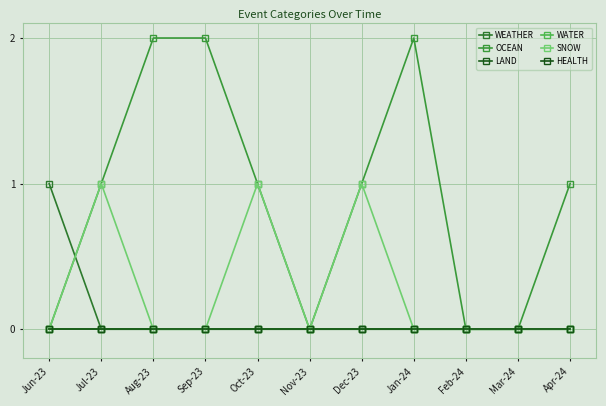

The value of WEATHER at Jan-24 is 0. True or false?

False